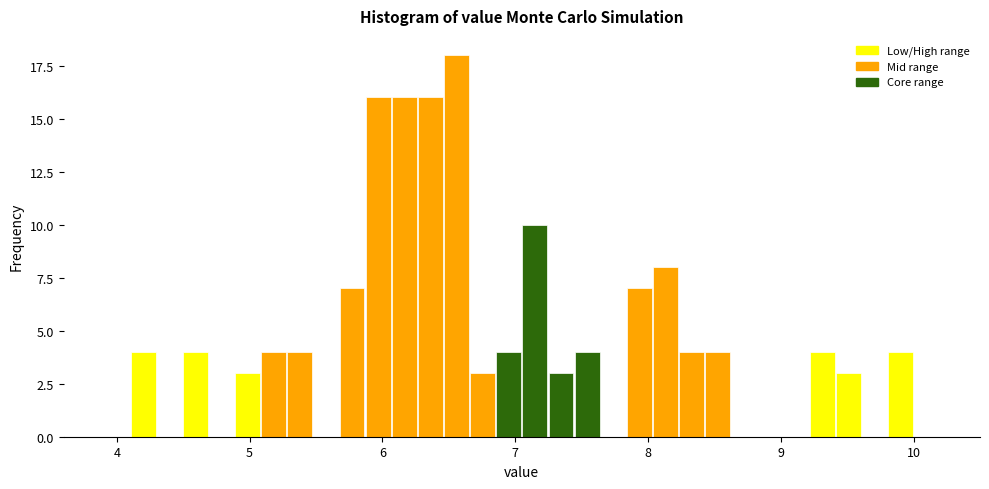

Read against the x-axis, roughly where is the centre of the tallest bar?

6.6